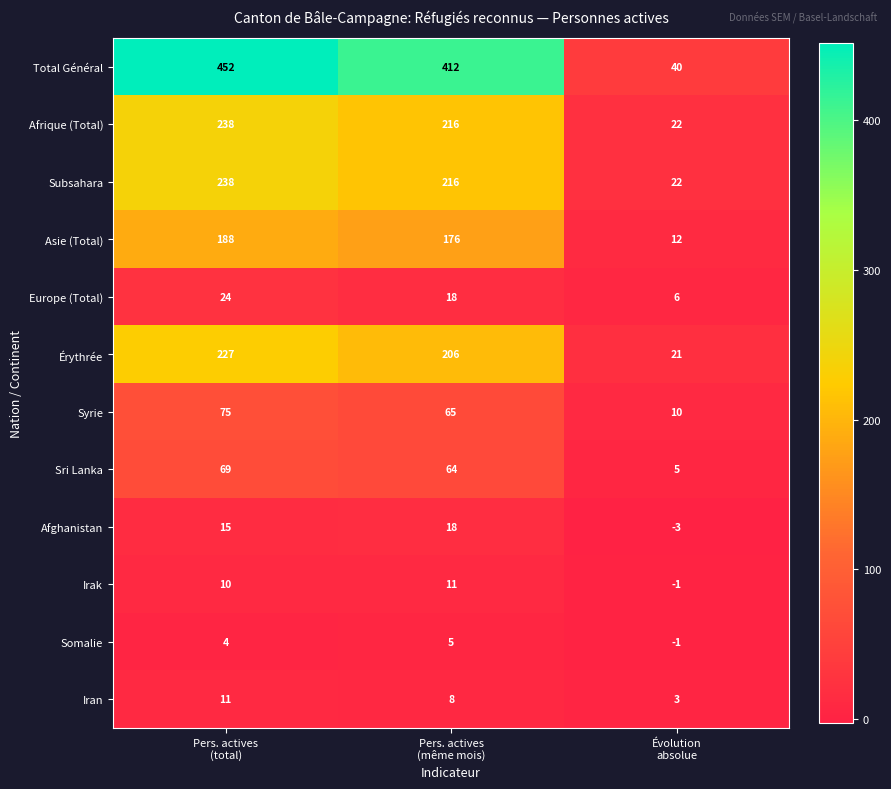

What is the sum of all Sri Lanka values?

138